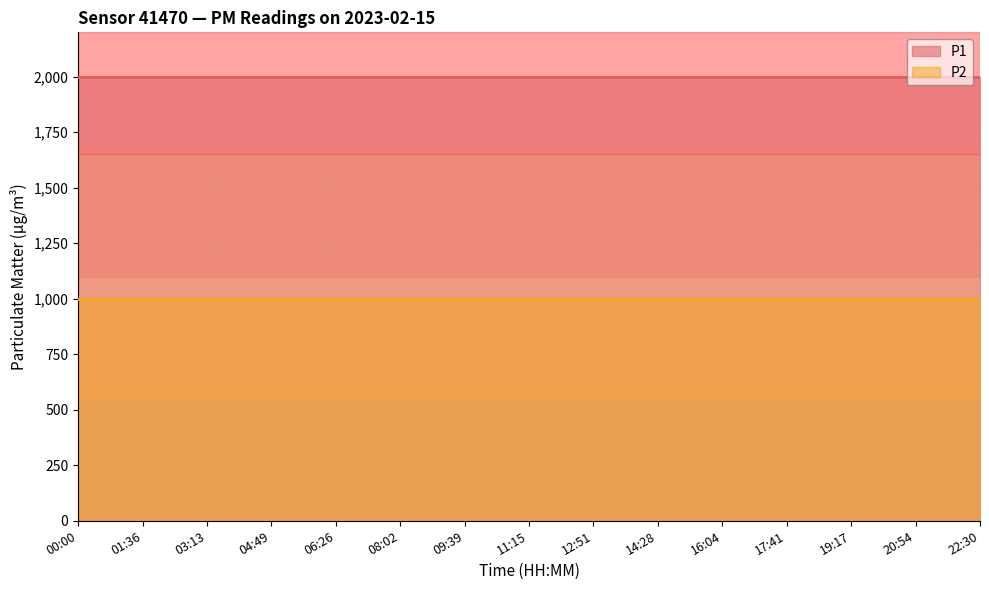

At how many categories does at least one series exceed 1704?

15